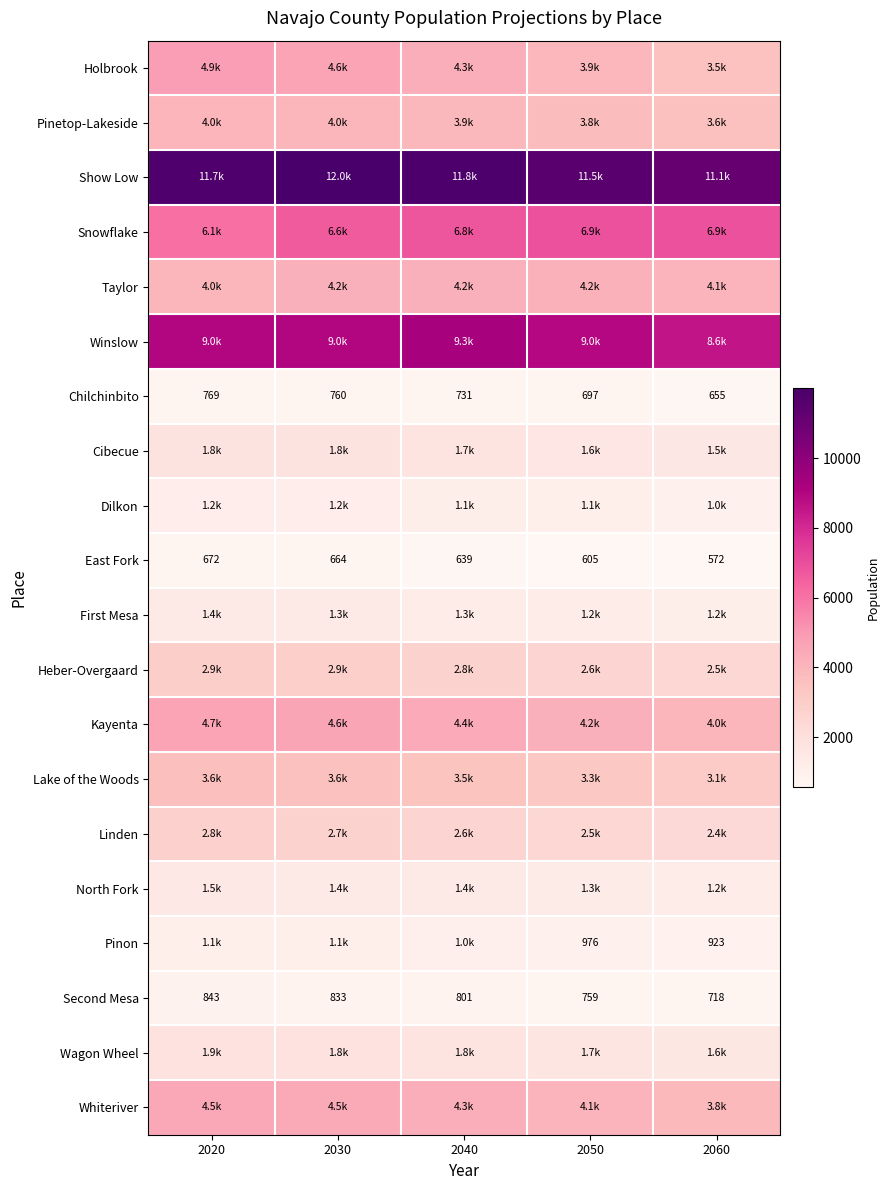

Read the Show Low value at 2040.

11843.3